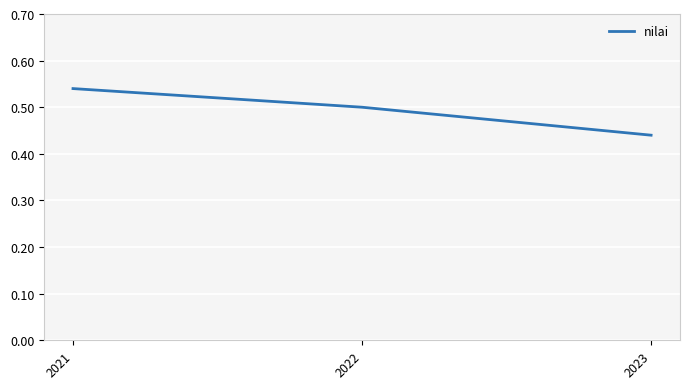

Which has a higher value, 2022 or 2023?

2022